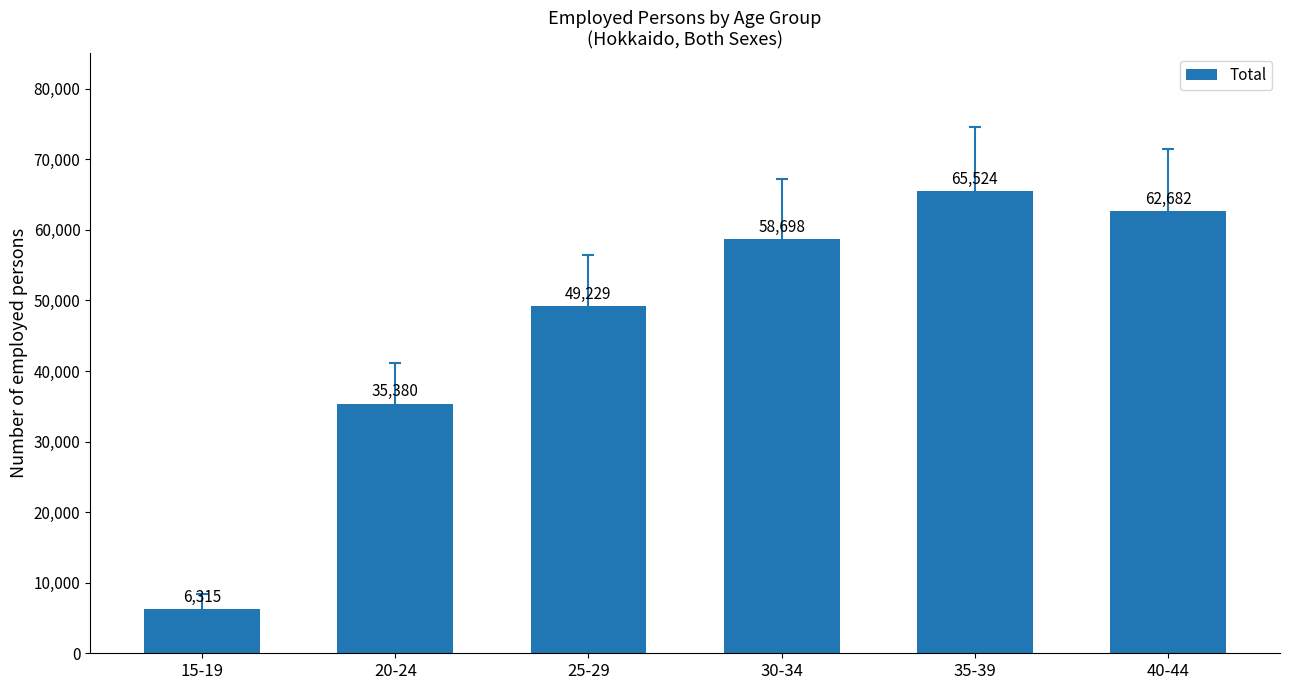

Between 35-39 and 15-19, which is larger?

35-39